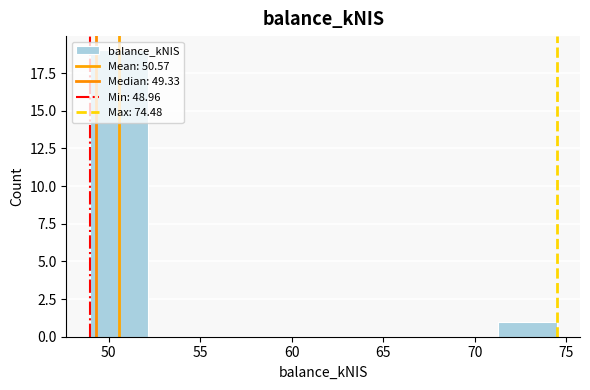

Reading left to right, list every bar in this chart as the range it spans on the x-axis followed by its height. Neither the bar edges nor the heights are printed on the chart, so give them approximately, as read against the axes.

49.0 to 52.0: 19
52.0 to 55.5: 0
55.5 to 58.5: 0
58.5 to 61.5: 0
61.5 to 65.0: 0
65.0 to 68.0: 0
68.0 to 71.5: 0
71.5 to 74.5: 1